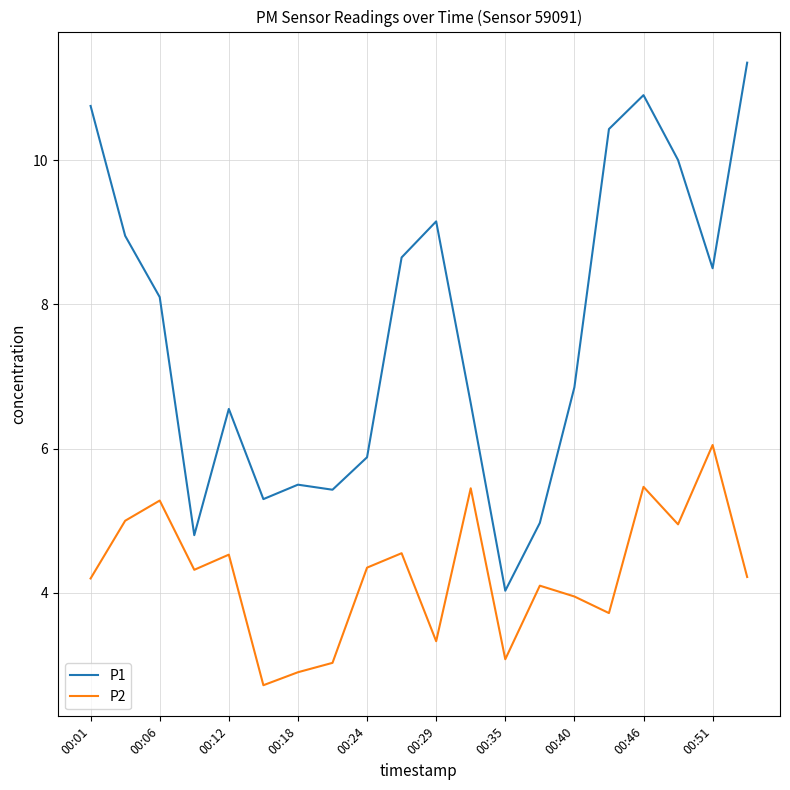

Which series has the largest total across all categories?

P1